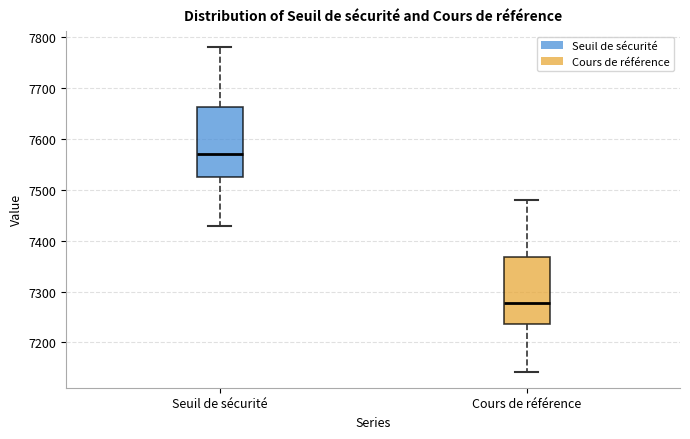

Reading left to right, transcribe this box plot: for each box, give where its median line is, the range the box spans, and where its two whiskers end, as read against the y-axis. The values are not printed on the chart, so give them approximately, as read against the axis.

Seuil de sécurité: median 7570, box 7530 to 7660, whiskers 7430 to 7780
Cours de référence: median 7280, box 7240 to 7370, whiskers 7140 to 7480